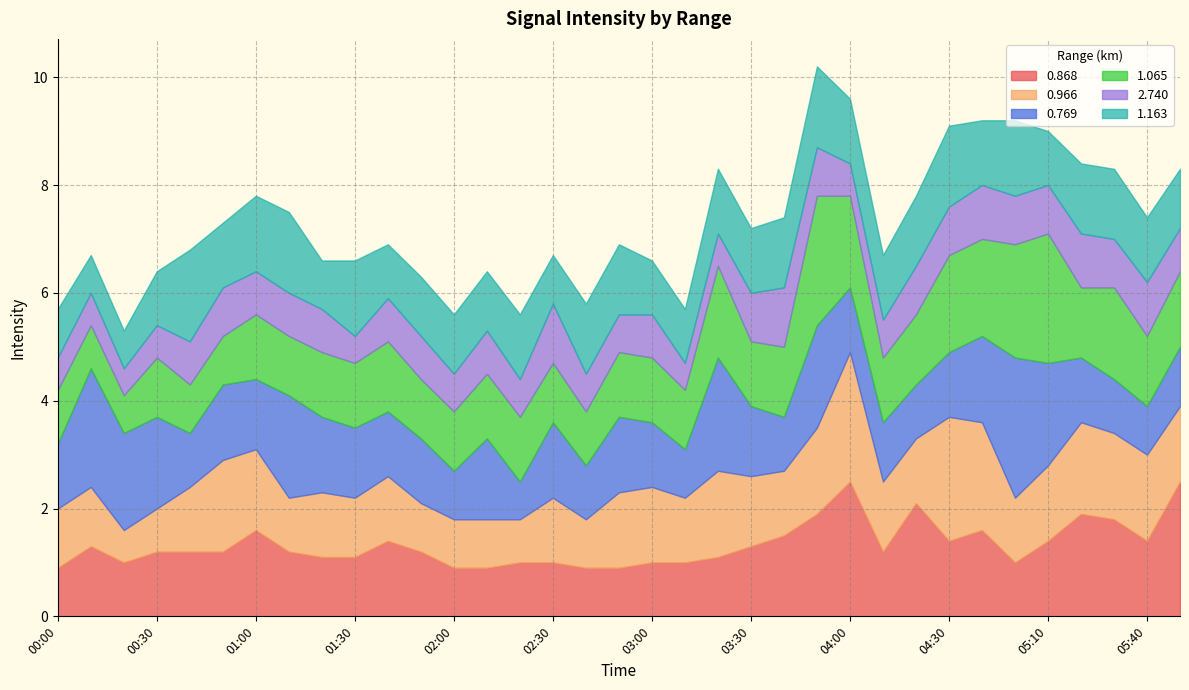

How many data points does each series have?

35